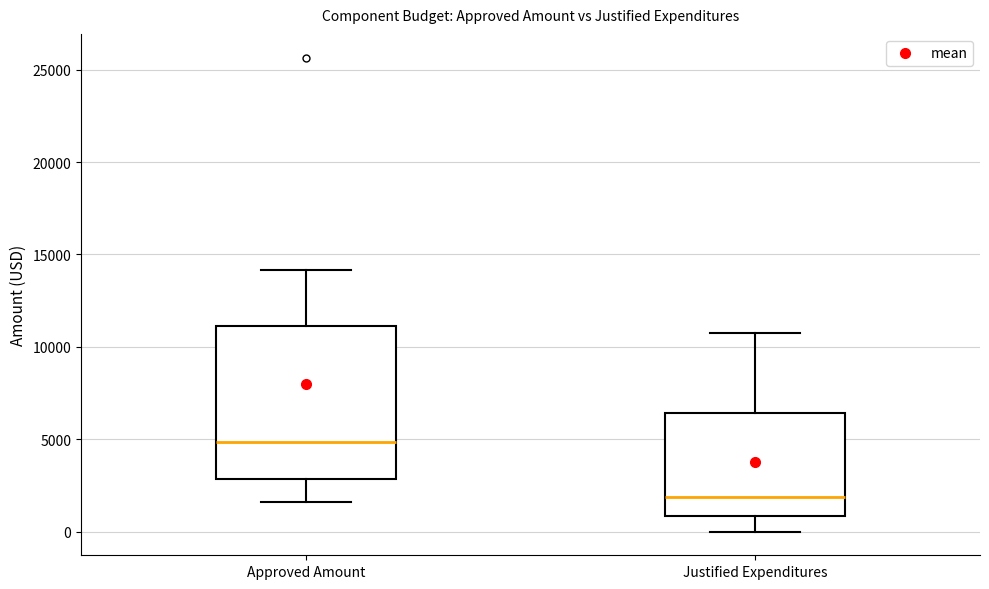

Where does the upper whisker of the box for Approved Amount end on the y-axis? The values are not printed on the chart, so give them approximately, as read against the axis.

14000